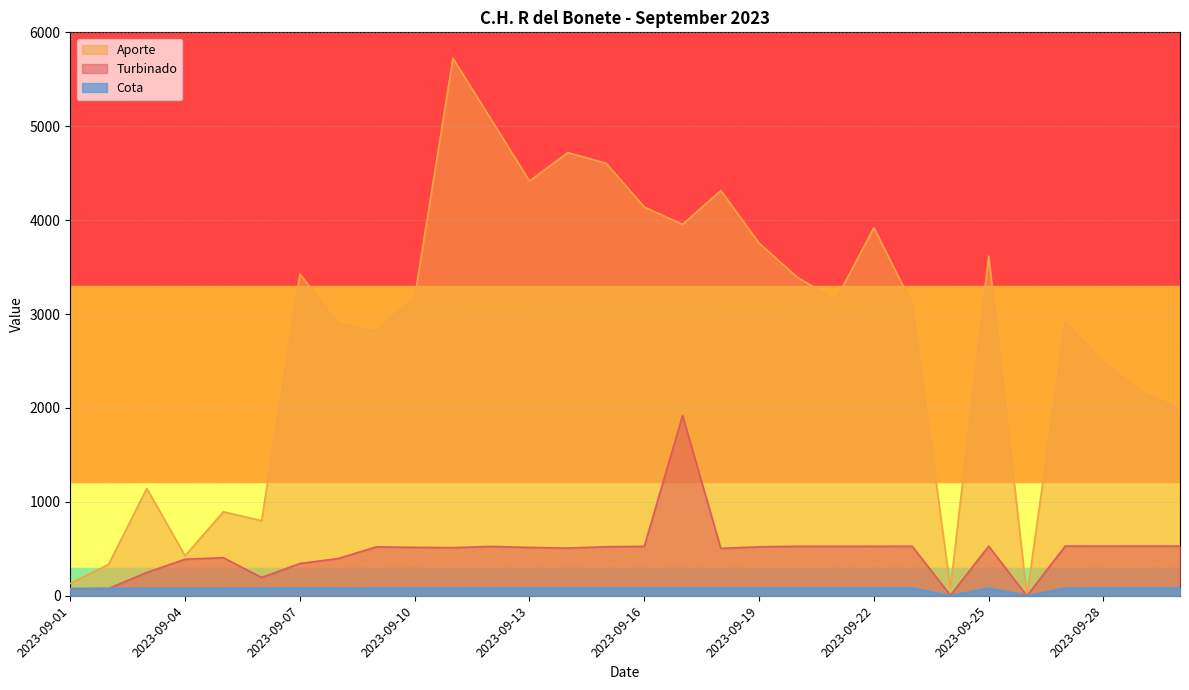

How many data points in Aporte are less than 3151?

15